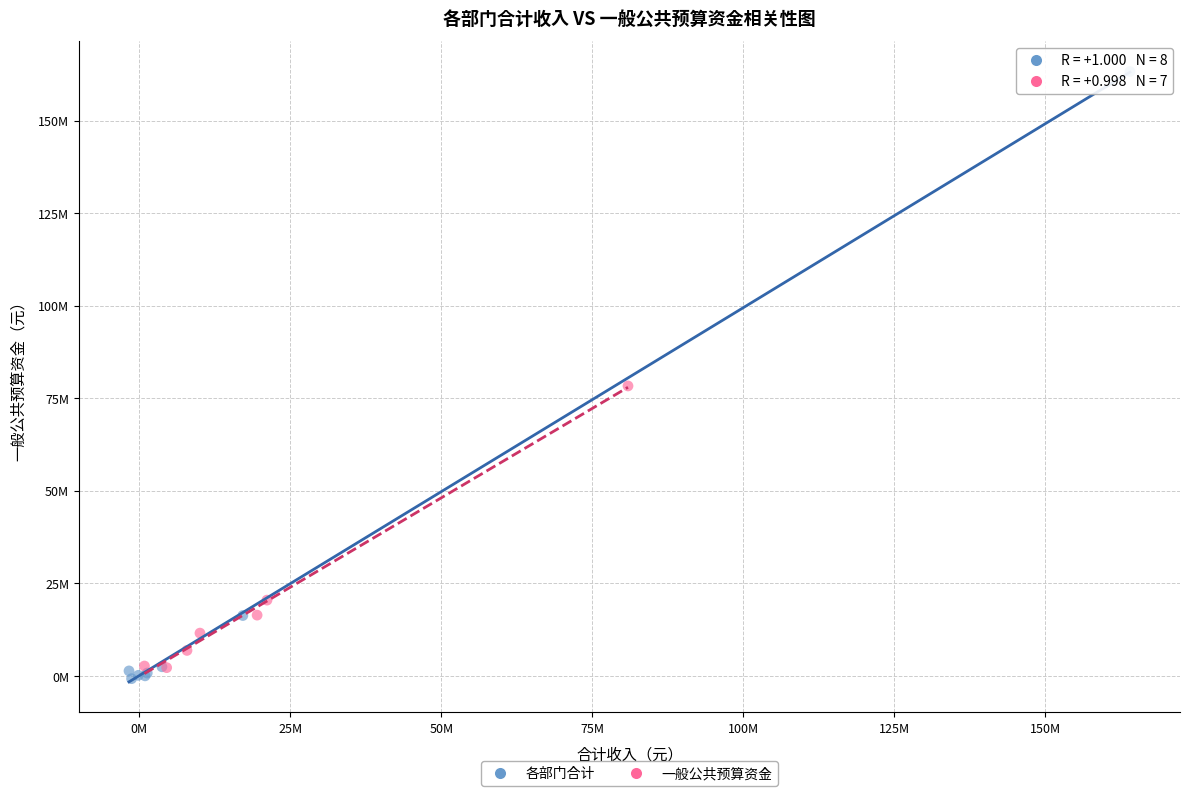

Which series reaches the minimum Y coordinate?

各部门合计